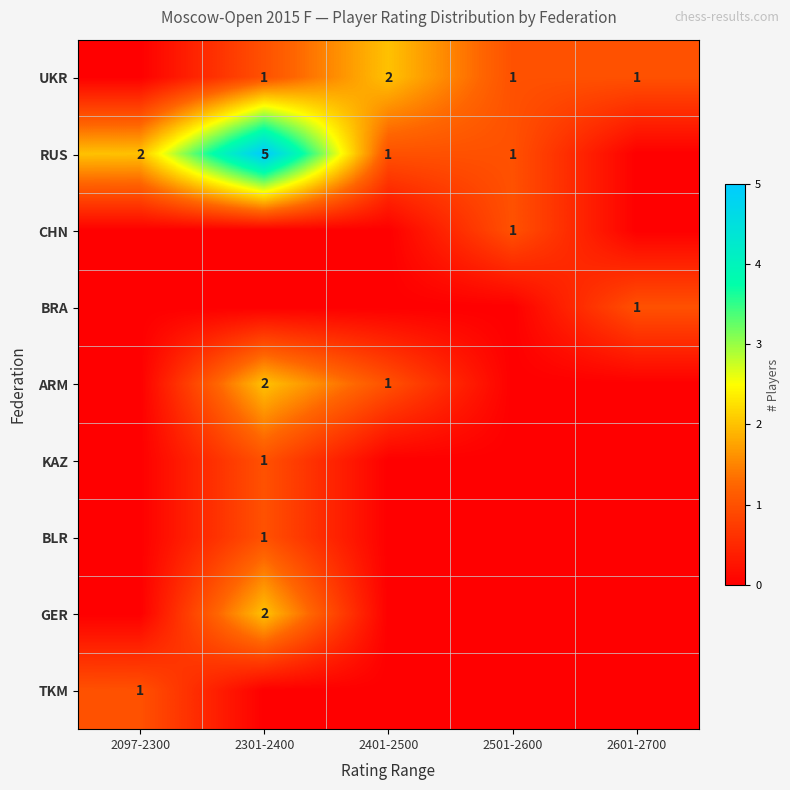

The value of UKR at 2501-2600 is 2. True or false?

False